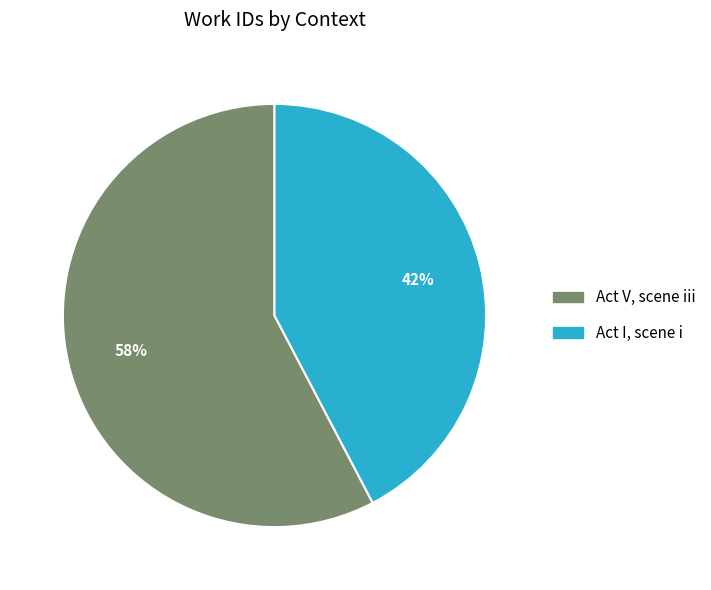

Between Act V, scene iii and Act I, scene i, which is larger?

Act V, scene iii